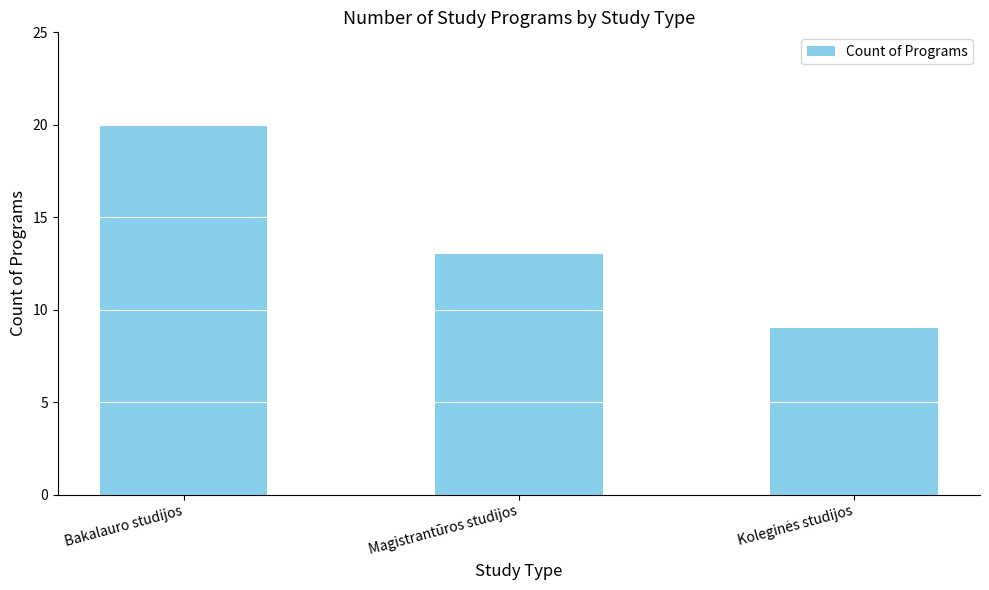

Reading left to right, extract all data points from this chart.

20	13	9